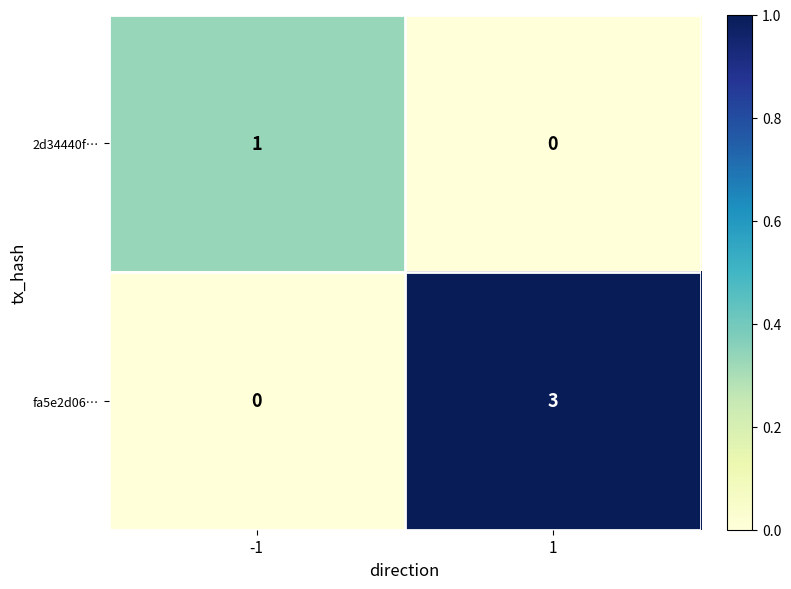

Rank the series by their maximum value, from highest to lowest.

fa5e2d06…, 2d34440f…